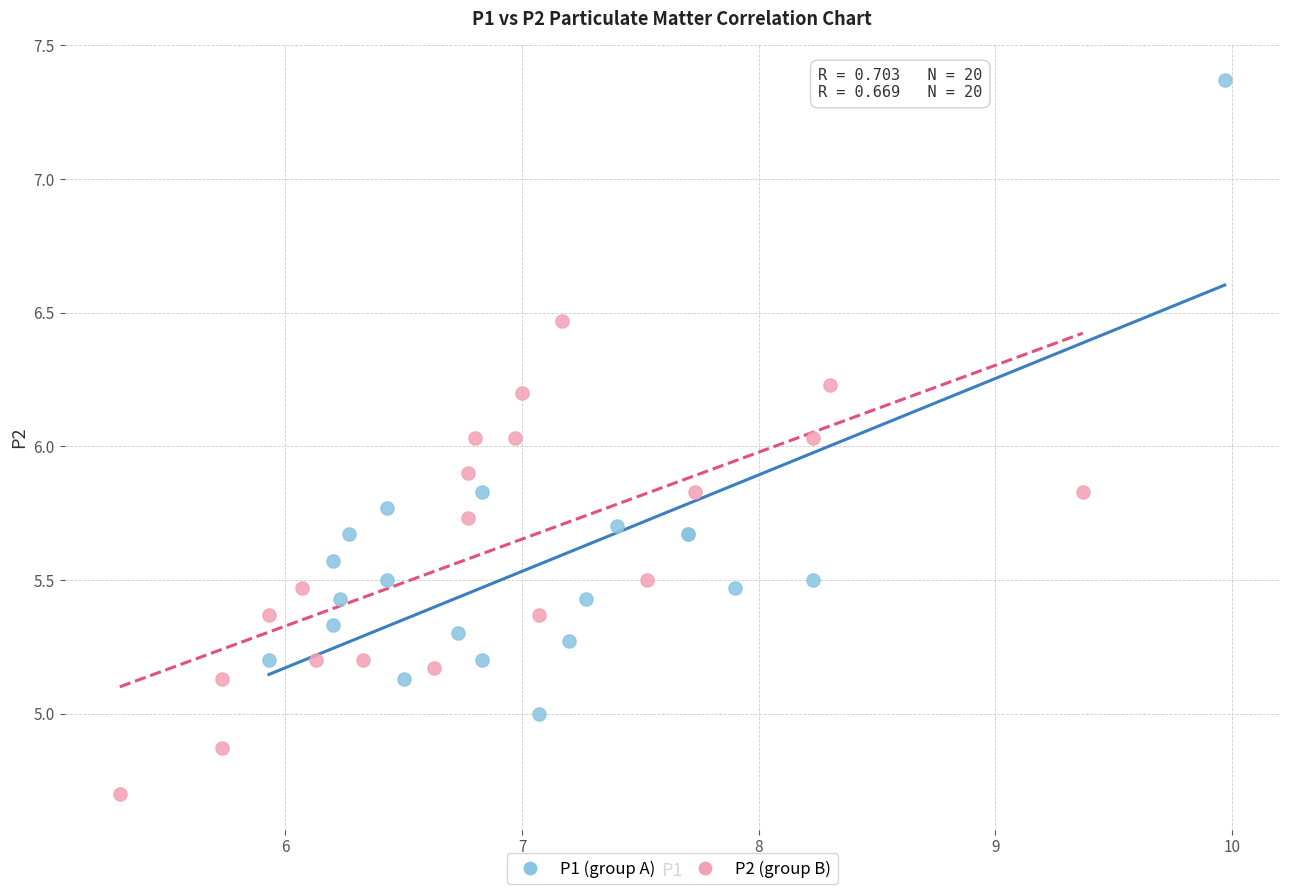

Which series contains the lowest Y value?

P2 (group B)